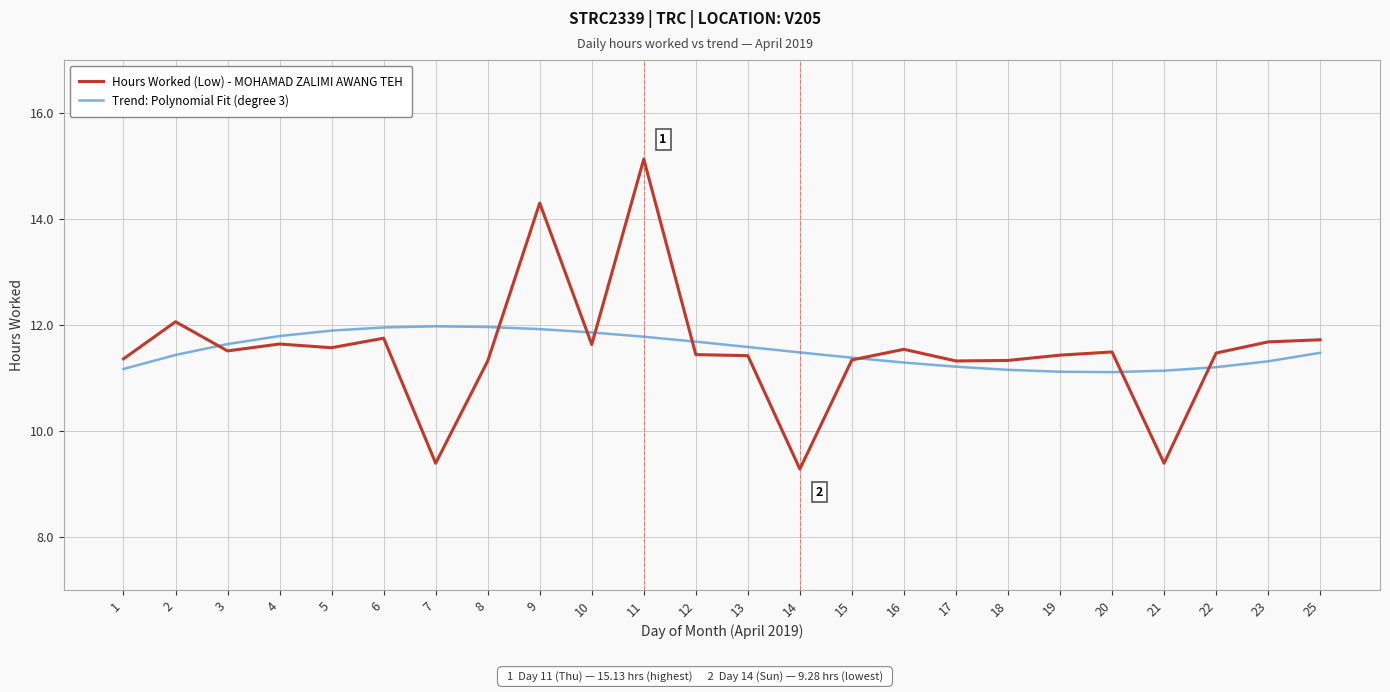

True or false: Trend: Polynomial Fit (degree 3) has a value of 12.0 at 7.

True